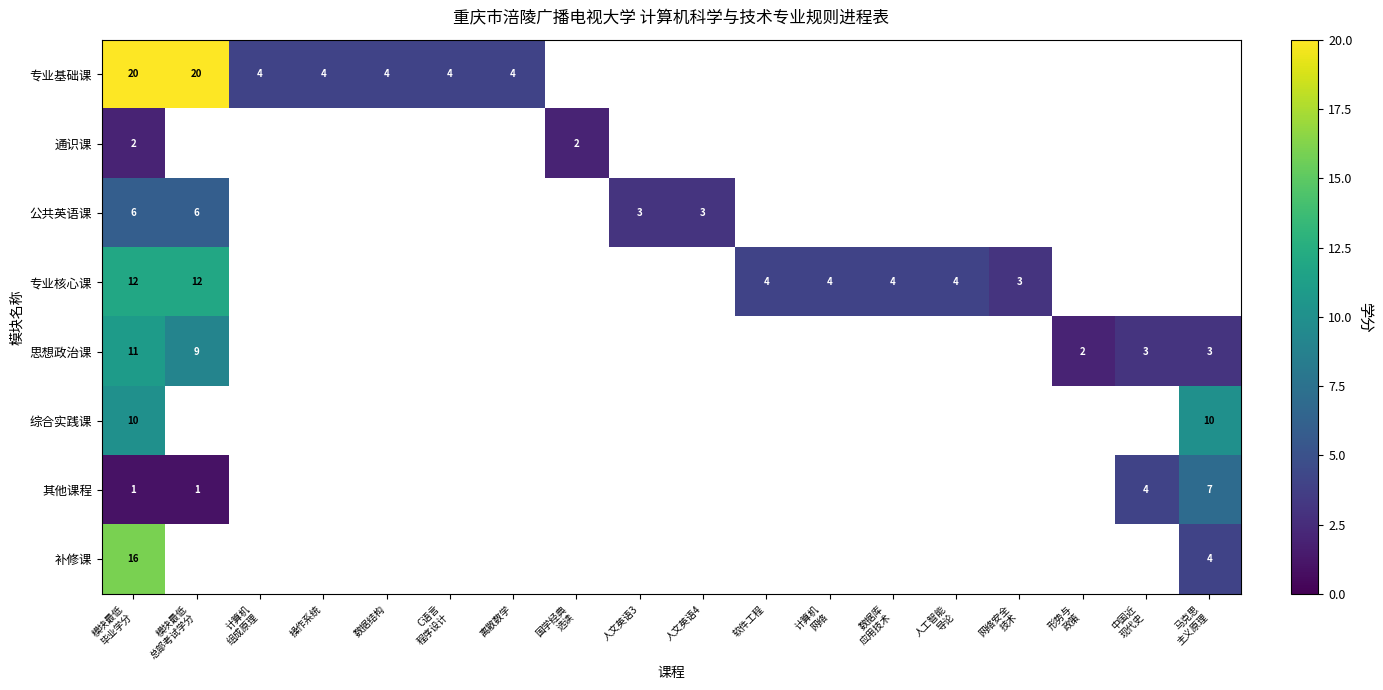

The 专业基础课 series shows 4.0 at 计算机 组成原理. True or false?

True